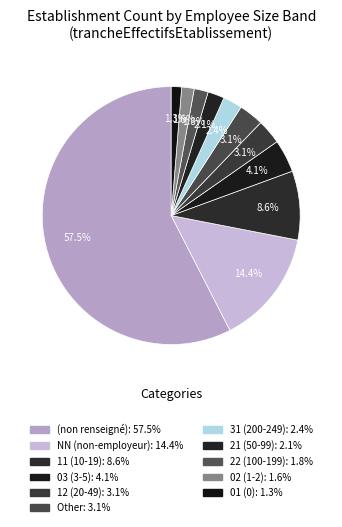

Count the number of slices in the pie.

11